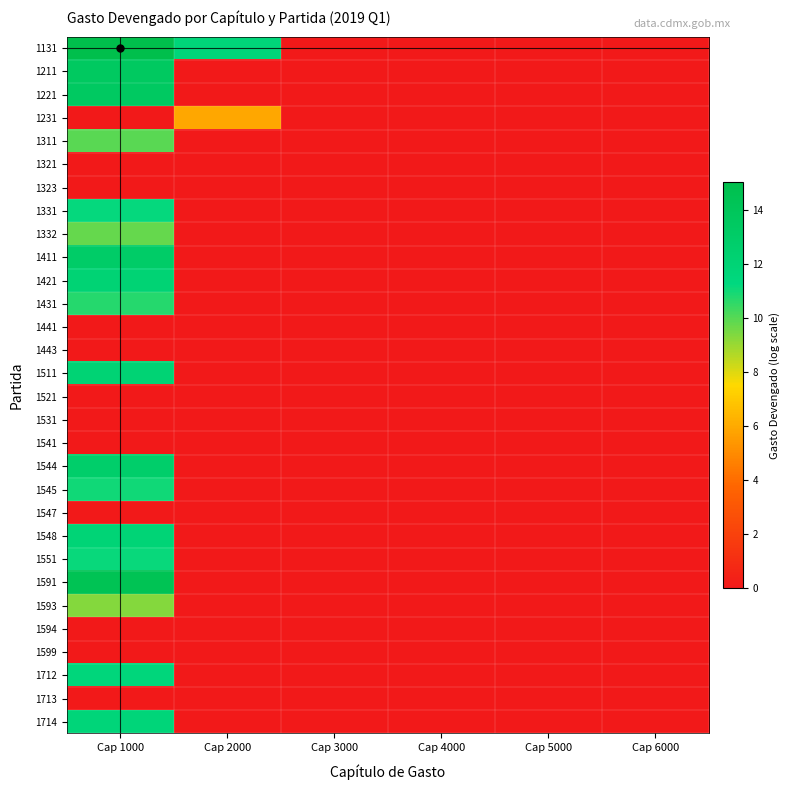

Rank the series by their maximum value, from highest to lowest.

1131, 1591, 1211, 1221, 1411, 1544, 1511, 1421, 1548, 1714, 1712, 1331, 1551, 1545, 1431, 1311, 1332, 1593, 1231, 1321, 1323, 1441, 1443, 1521, 1531, 1541, 1547, 1594, 1599, 1713